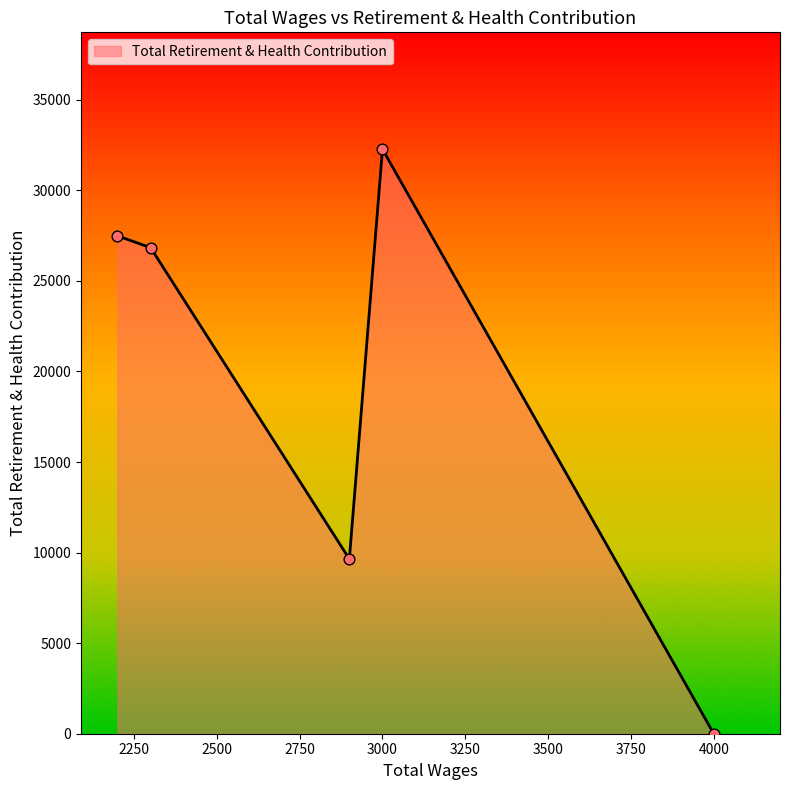

What is the difference between the maximum and minimum values?

32271